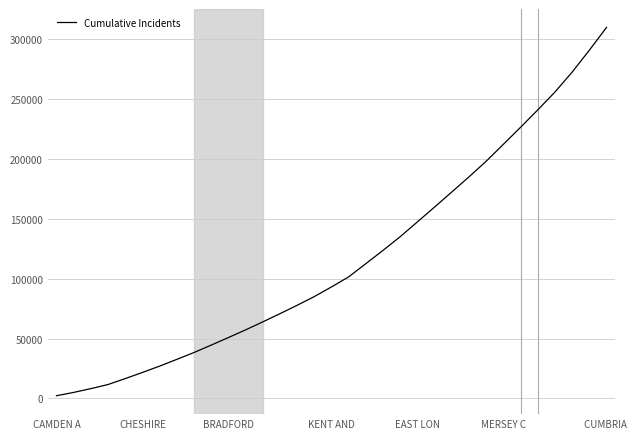

What is the difference between the maximum and minimum values?

307182